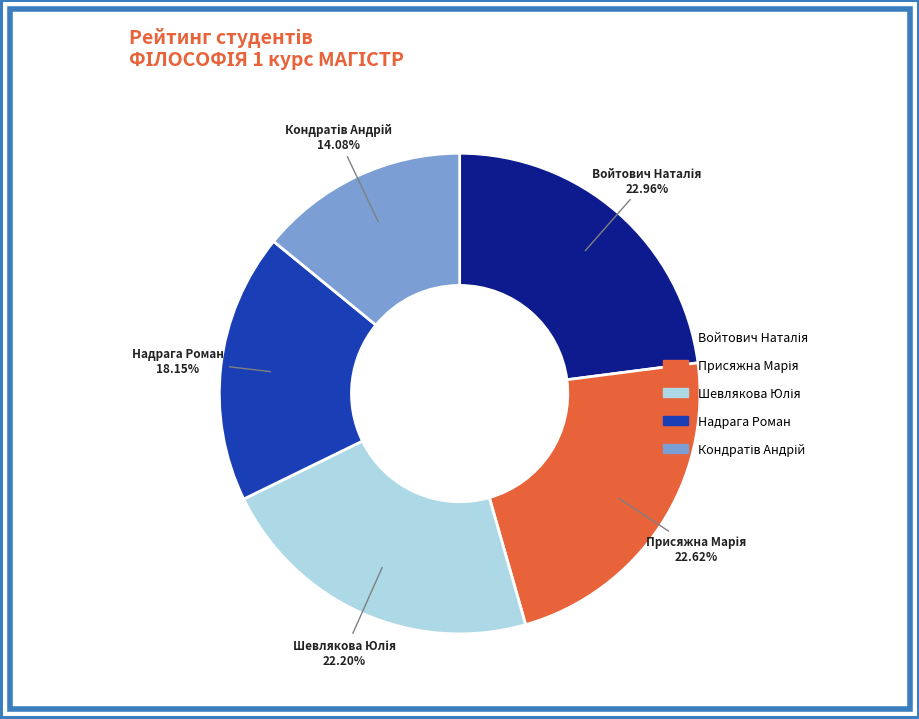

Is there any slice that represents more than half of the pie?

No